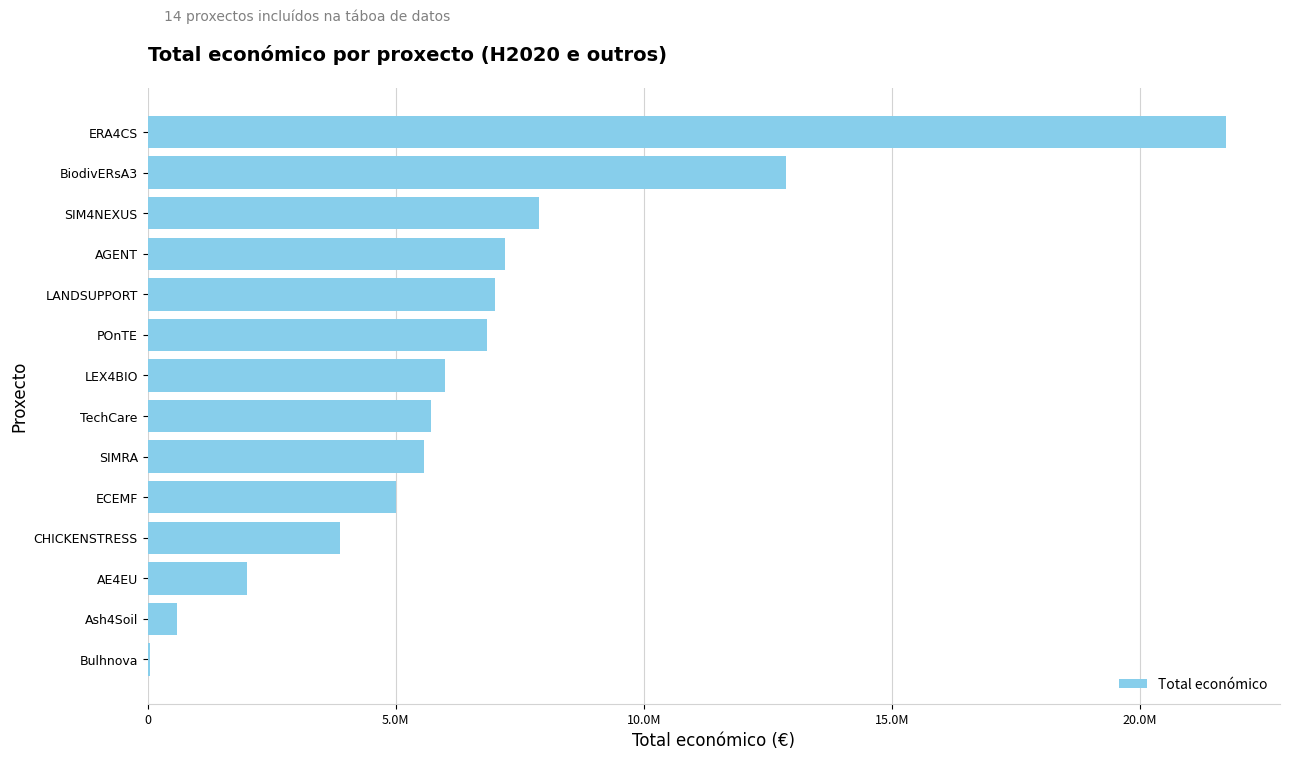

What is the minimum value shown in the chart?

50000